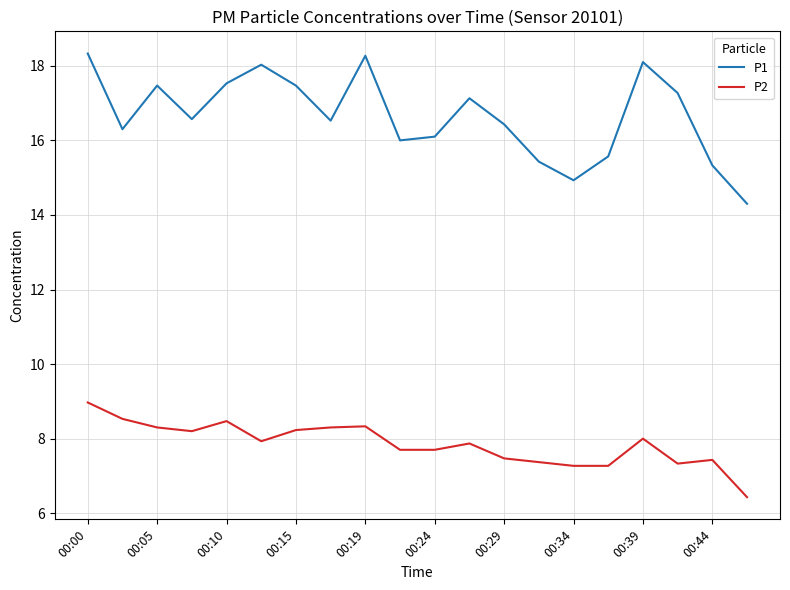

How many lines are shown in the chart?

2